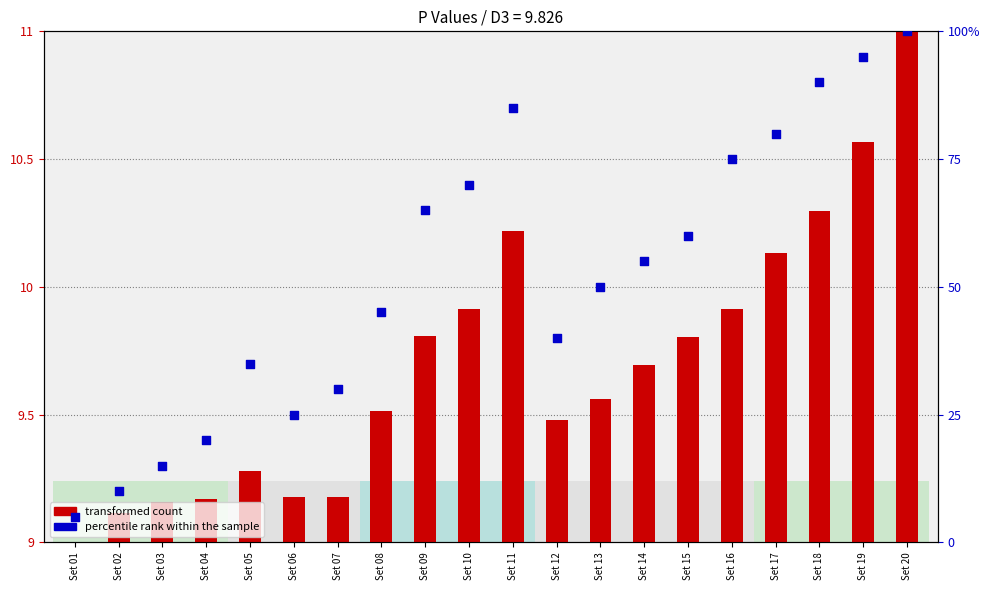

Which series has the largest Y range (max minus min)?

percentile rank within the sample